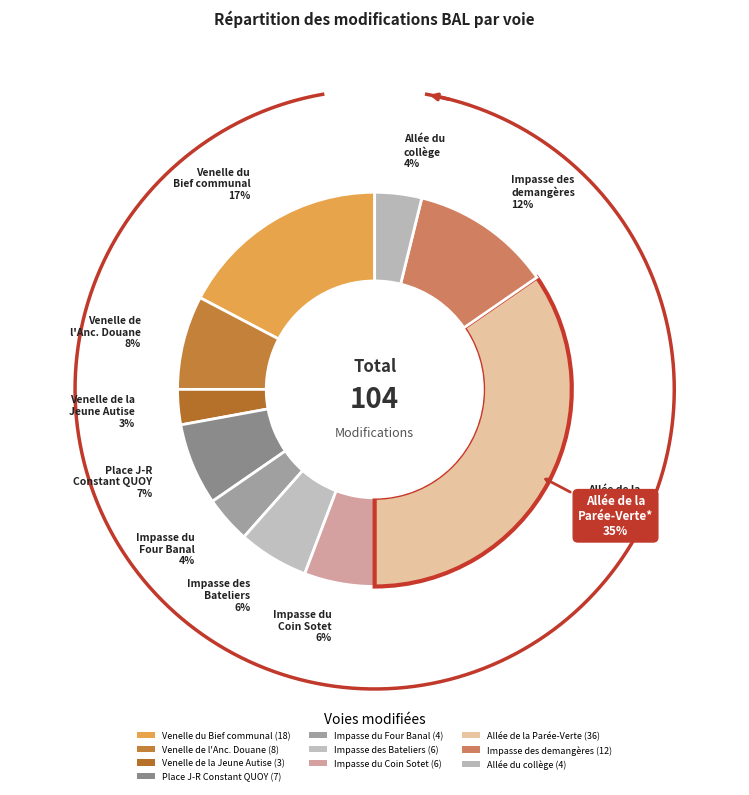

Is there any slice that represents more than half of the pie?

No